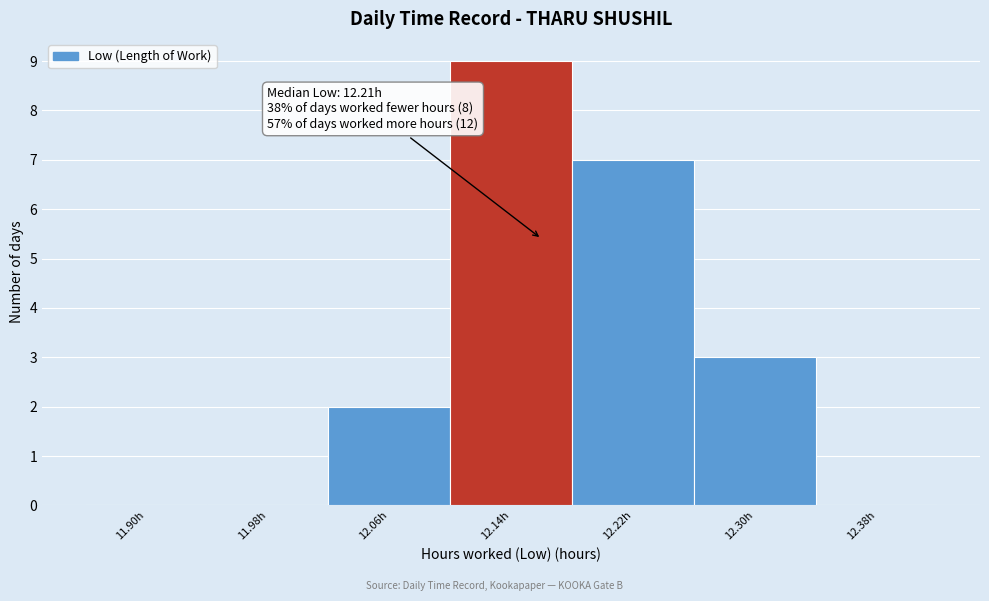

Reading left to right, what are all the values shown in this chart?

11.90h=0	11.98h=0	12.06h=2	12.14h=9	12.22h=7	12.30h=3	12.38h=0